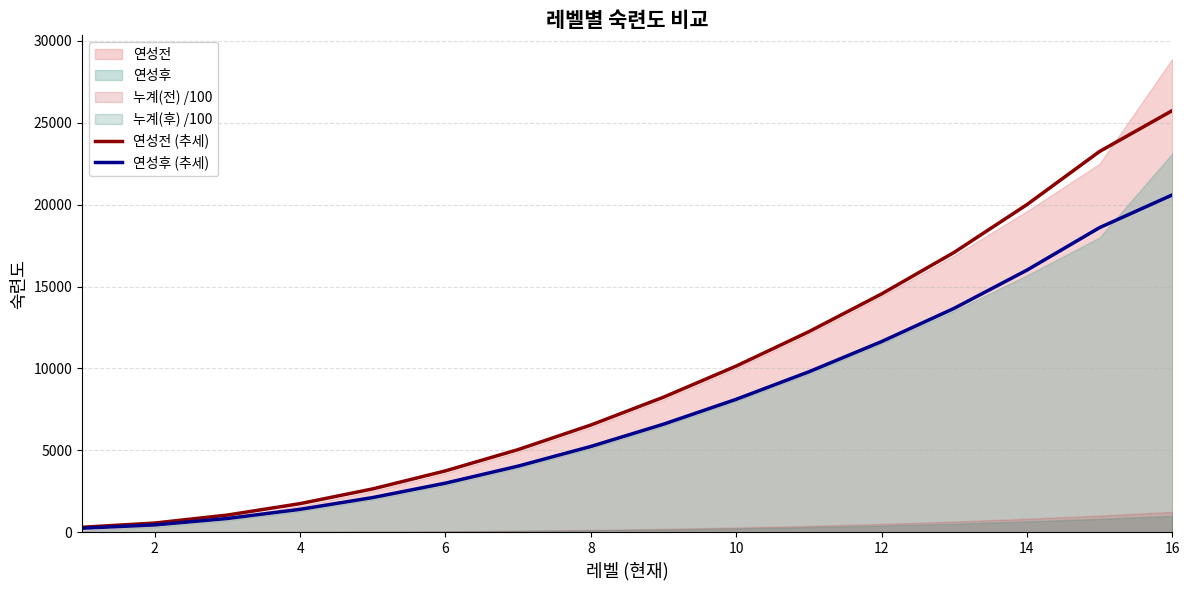

True or false: 연성전 (추세) and 연성후 (추세) cross at least once.

False